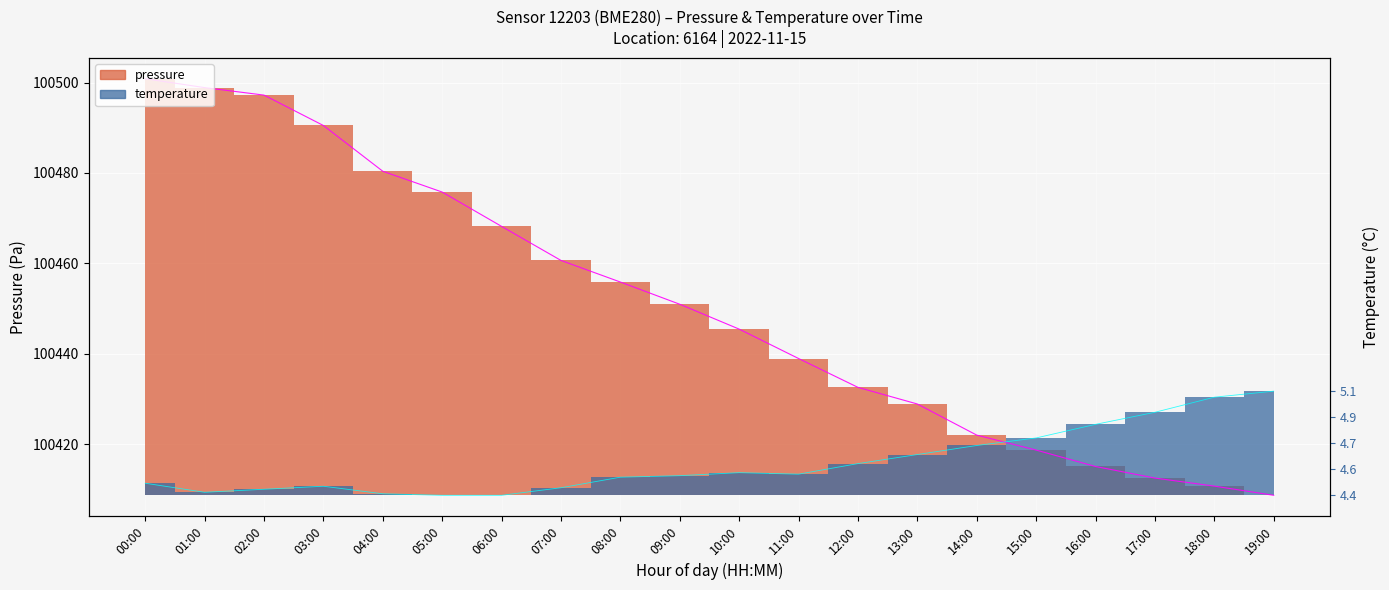

What is the label of the 9th point from the left?

08:00